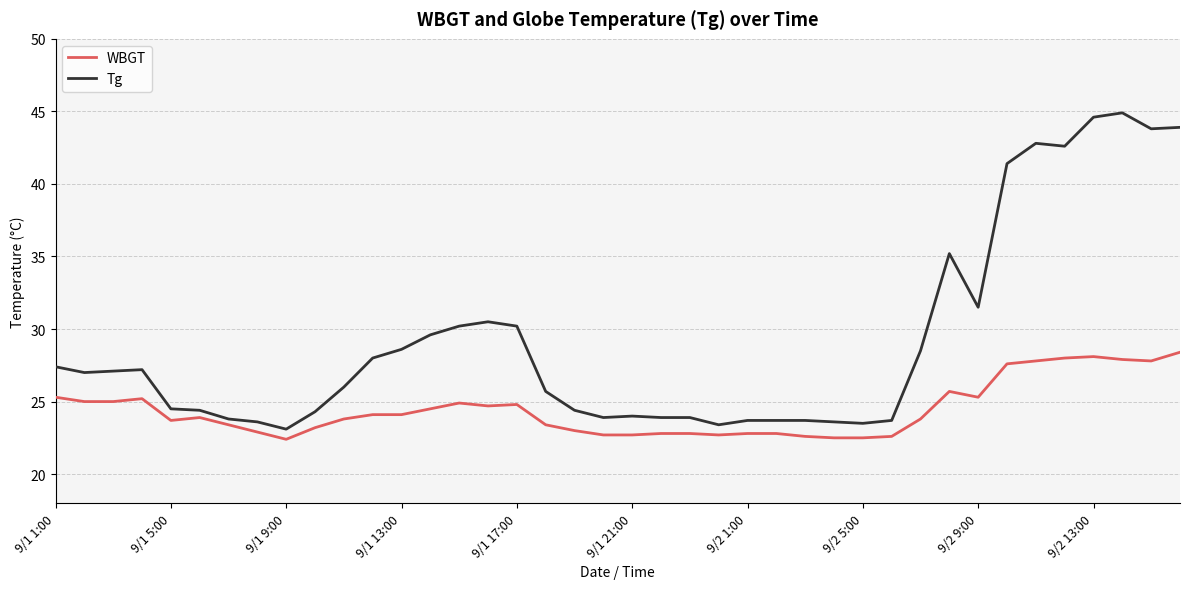

Does the chart display data point markers on the line(s)?

No